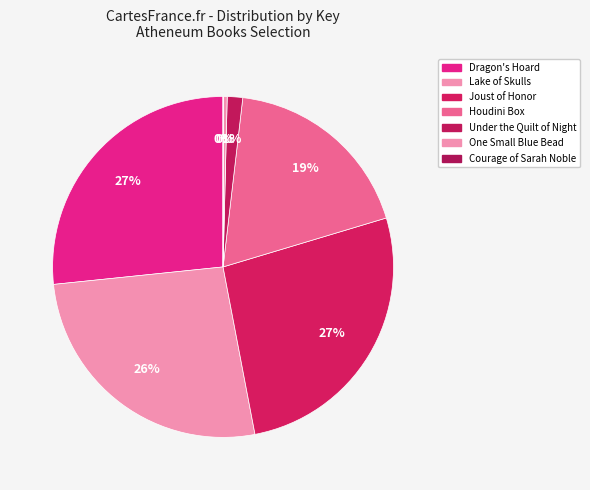

What percentage is NOT represented by Dragon's Hoard?

73.4%